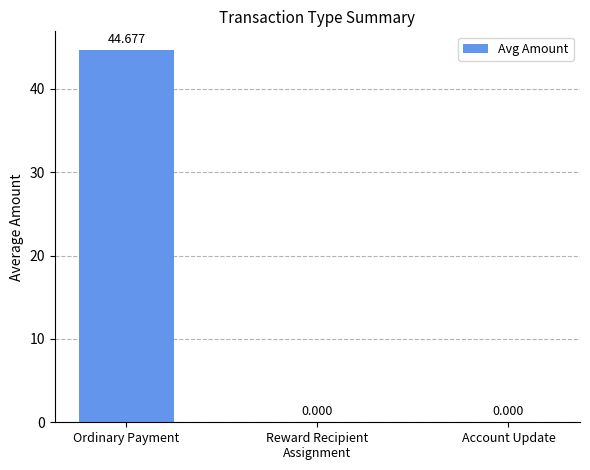

Reading left to right, extract all data points from this chart.

44.7	0.0	0.0